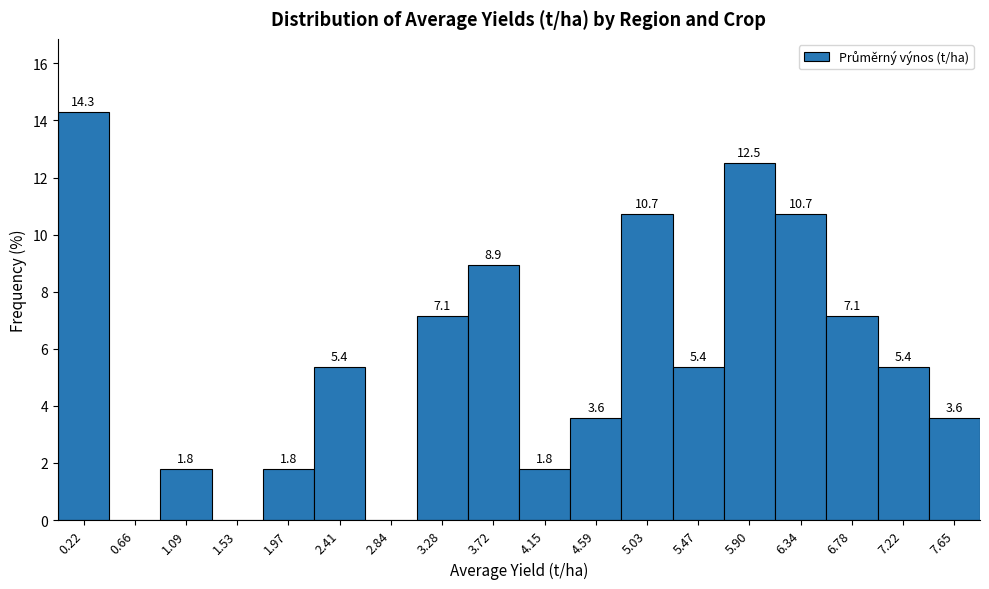

Over which range of the x-axis is the bar tallest?

0.00 to 0.45